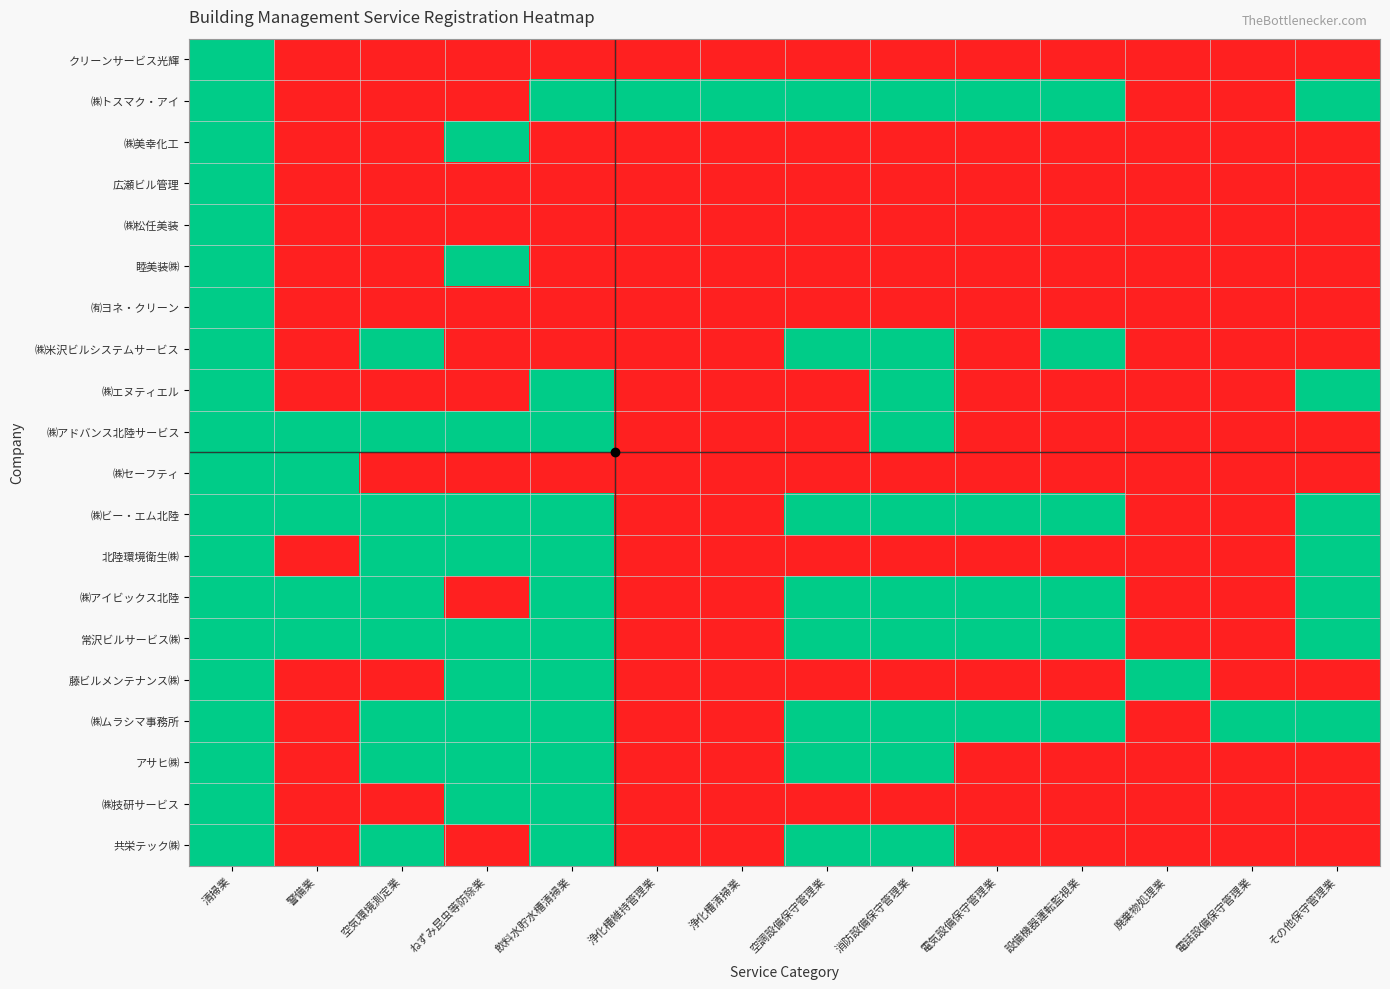

Reading right to left, transcribe all the data shown in this chart.

クリーンサービス光輝: その他保守管理業=0	電話設備保守管理業=0	廃棄物処理業=0	設備機器運転監視業=0	電気設備保守管理業=0	消防設備保守管理業=0	空調設備保守管理業=0	浄化槽清掃業=0	浄化槽維持管理業=0	飲料水貯水槽清掃業=0	ねずみ昆虫等防除業=0	空気環境測定業=0	警備業=0	清掃業=1
㈱トスマク・アイ: その他保守管理業=1	電話設備保守管理業=0	廃棄物処理業=0	設備機器運転監視業=1	電気設備保守管理業=1	消防設備保守管理業=1	空調設備保守管理業=1	浄化槽清掃業=1	浄化槽維持管理業=1	飲料水貯水槽清掃業=1	ねずみ昆虫等防除業=0	空気環境測定業=0	警備業=0	清掃業=1
㈱美幸化工: その他保守管理業=0	電話設備保守管理業=0	廃棄物処理業=0	設備機器運転監視業=0	電気設備保守管理業=0	消防設備保守管理業=0	空調設備保守管理業=0	浄化槽清掃業=0	浄化槽維持管理業=0	飲料水貯水槽清掃業=0	ねずみ昆虫等防除業=1	空気環境測定業=0	警備業=0	清掃業=1
広瀬ビル管理: その他保守管理業=0	電話設備保守管理業=0	廃棄物処理業=0	設備機器運転監視業=0	電気設備保守管理業=0	消防設備保守管理業=0	空調設備保守管理業=0	浄化槽清掃業=0	浄化槽維持管理業=0	飲料水貯水槽清掃業=0	ねずみ昆虫等防除業=0	空気環境測定業=0	警備業=0	清掃業=1
㈱松任美装: その他保守管理業=0	電話設備保守管理業=0	廃棄物処理業=0	設備機器運転監視業=0	電気設備保守管理業=0	消防設備保守管理業=0	空調設備保守管理業=0	浄化槽清掃業=0	浄化槽維持管理業=0	飲料水貯水槽清掃業=0	ねずみ昆虫等防除業=0	空気環境測定業=0	警備業=0	清掃業=1
睦美装㈱: その他保守管理業=0	電話設備保守管理業=0	廃棄物処理業=0	設備機器運転監視業=0	電気設備保守管理業=0	消防設備保守管理業=0	空調設備保守管理業=0	浄化槽清掃業=0	浄化槽維持管理業=0	飲料水貯水槽清掃業=0	ねずみ昆虫等防除業=1	空気環境測定業=0	警備業=0	清掃業=1
㈲ヨネ・クリーン: その他保守管理業=0	電話設備保守管理業=0	廃棄物処理業=0	設備機器運転監視業=0	電気設備保守管理業=0	消防設備保守管理業=0	空調設備保守管理業=0	浄化槽清掃業=0	浄化槽維持管理業=0	飲料水貯水槽清掃業=0	ねずみ昆虫等防除業=0	空気環境測定業=0	警備業=0	清掃業=1
㈱米沢ビルシステムサービス: その他保守管理業=0	電話設備保守管理業=0	廃棄物処理業=0	設備機器運転監視業=1	電気設備保守管理業=0	消防設備保守管理業=1	空調設備保守管理業=1	浄化槽清掃業=0	浄化槽維持管理業=0	飲料水貯水槽清掃業=0	ねずみ昆虫等防除業=0	空気環境測定業=1	警備業=0	清掃業=1
㈱エヌティエル: その他保守管理業=1	電話設備保守管理業=0	廃棄物処理業=0	設備機器運転監視業=0	電気設備保守管理業=0	消防設備保守管理業=1	空調設備保守管理業=0	浄化槽清掃業=0	浄化槽維持管理業=0	飲料水貯水槽清掃業=1	ねずみ昆虫等防除業=0	空気環境測定業=0	警備業=0	清掃業=1
㈱アドバンス北陸サービス: その他保守管理業=0	電話設備保守管理業=0	廃棄物処理業=0	設備機器運転監視業=0	電気設備保守管理業=0	消防設備保守管理業=1	空調設備保守管理業=0	浄化槽清掃業=0	浄化槽維持管理業=0	飲料水貯水槽清掃業=1	ねずみ昆虫等防除業=1	空気環境測定業=1	警備業=1	清掃業=1
㈱セーフティ: その他保守管理業=0	電話設備保守管理業=0	廃棄物処理業=0	設備機器運転監視業=0	電気設備保守管理業=0	消防設備保守管理業=0	空調設備保守管理業=0	浄化槽清掃業=0	浄化槽維持管理業=0	飲料水貯水槽清掃業=0	ねずみ昆虫等防除業=0	空気環境測定業=0	警備業=1	清掃業=1
㈱ビー・エム北陸: その他保守管理業=1	電話設備保守管理業=0	廃棄物処理業=0	設備機器運転監視業=1	電気設備保守管理業=1	消防設備保守管理業=1	空調設備保守管理業=1	浄化槽清掃業=0	浄化槽維持管理業=0	飲料水貯水槽清掃業=1	ねずみ昆虫等防除業=1	空気環境測定業=1	警備業=1	清掃業=1
北陸環境衛生㈱: その他保守管理業=1	電話設備保守管理業=0	廃棄物処理業=0	設備機器運転監視業=0	電気設備保守管理業=0	消防設備保守管理業=0	空調設備保守管理業=0	浄化槽清掃業=0	浄化槽維持管理業=0	飲料水貯水槽清掃業=1	ねずみ昆虫等防除業=1	空気環境測定業=1	警備業=0	清掃業=1
㈱アイビックス北陸: その他保守管理業=1	電話設備保守管理業=0	廃棄物処理業=0	設備機器運転監視業=1	電気設備保守管理業=1	消防設備保守管理業=1	空調設備保守管理業=1	浄化槽清掃業=0	浄化槽維持管理業=0	飲料水貯水槽清掃業=1	ねずみ昆虫等防除業=0	空気環境測定業=1	警備業=1	清掃業=1
常沢ビルサービス㈱: その他保守管理業=1	電話設備保守管理業=0	廃棄物処理業=0	設備機器運転監視業=1	電気設備保守管理業=1	消防設備保守管理業=1	空調設備保守管理業=1	浄化槽清掃業=0	浄化槽維持管理業=0	飲料水貯水槽清掃業=1	ねずみ昆虫等防除業=1	空気環境測定業=1	警備業=1	清掃業=1
藤ビルメンテナンス㈱: その他保守管理業=0	電話設備保守管理業=0	廃棄物処理業=1	設備機器運転監視業=0	電気設備保守管理業=0	消防設備保守管理業=0	空調設備保守管理業=0	浄化槽清掃業=0	浄化槽維持管理業=0	飲料水貯水槽清掃業=1	ねずみ昆虫等防除業=1	空気環境測定業=0	警備業=0	清掃業=1
㈱ムラシマ事務所: その他保守管理業=1	電話設備保守管理業=1	廃棄物処理業=0	設備機器運転監視業=1	電気設備保守管理業=1	消防設備保守管理業=1	空調設備保守管理業=1	浄化槽清掃業=0	浄化槽維持管理業=0	飲料水貯水槽清掃業=1	ねずみ昆虫等防除業=1	空気環境測定業=1	警備業=0	清掃業=1
アサヒ㈱: その他保守管理業=0	電話設備保守管理業=0	廃棄物処理業=0	設備機器運転監視業=0	電気設備保守管理業=0	消防設備保守管理業=1	空調設備保守管理業=1	浄化槽清掃業=0	浄化槽維持管理業=0	飲料水貯水槽清掃業=1	ねずみ昆虫等防除業=1	空気環境測定業=1	警備業=0	清掃業=1
㈱技研サービス: その他保守管理業=0	電話設備保守管理業=0	廃棄物処理業=0	設備機器運転監視業=0	電気設備保守管理業=0	消防設備保守管理業=0	空調設備保守管理業=0	浄化槽清掃業=0	浄化槽維持管理業=0	飲料水貯水槽清掃業=1	ねずみ昆虫等防除業=1	空気環境測定業=0	警備業=0	清掃業=1
共栄テック㈱: その他保守管理業=0	電話設備保守管理業=0	廃棄物処理業=0	設備機器運転監視業=0	電気設備保守管理業=0	消防設備保守管理業=1	空調設備保守管理業=1	浄化槽清掃業=0	浄化槽維持管理業=0	飲料水貯水槽清掃業=1	ねずみ昆虫等防除業=0	空気環境測定業=1	警備業=0	清掃業=1